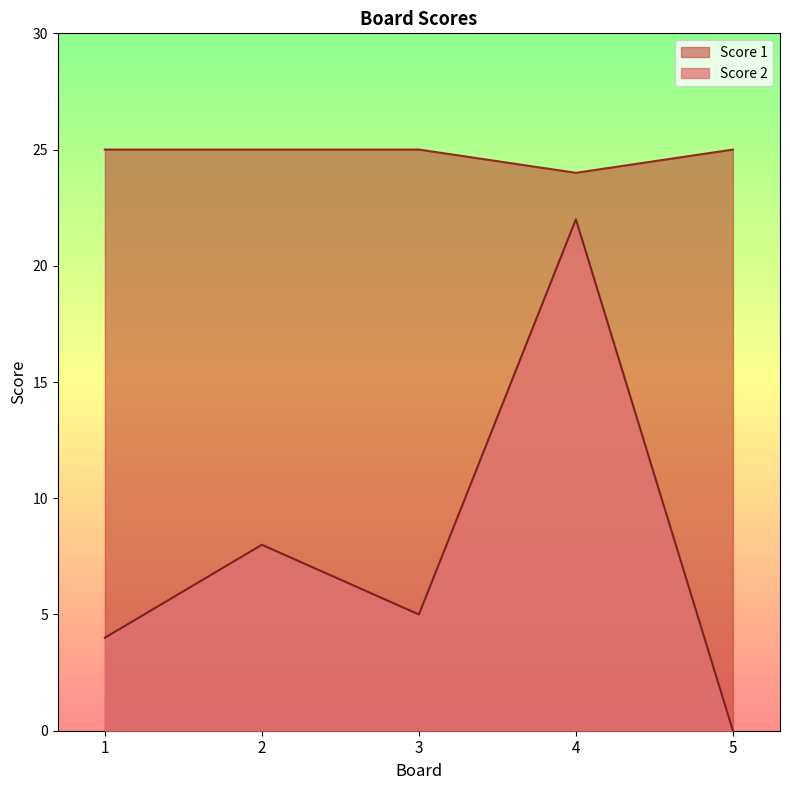

What is the maximum value for Score 1?

25